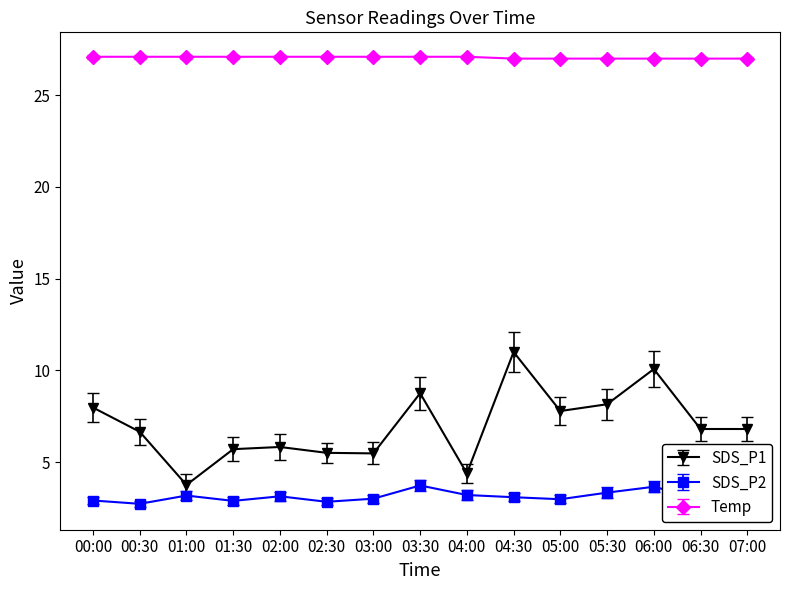

What value does the SDS_P2 series have at 01:30?

2.9